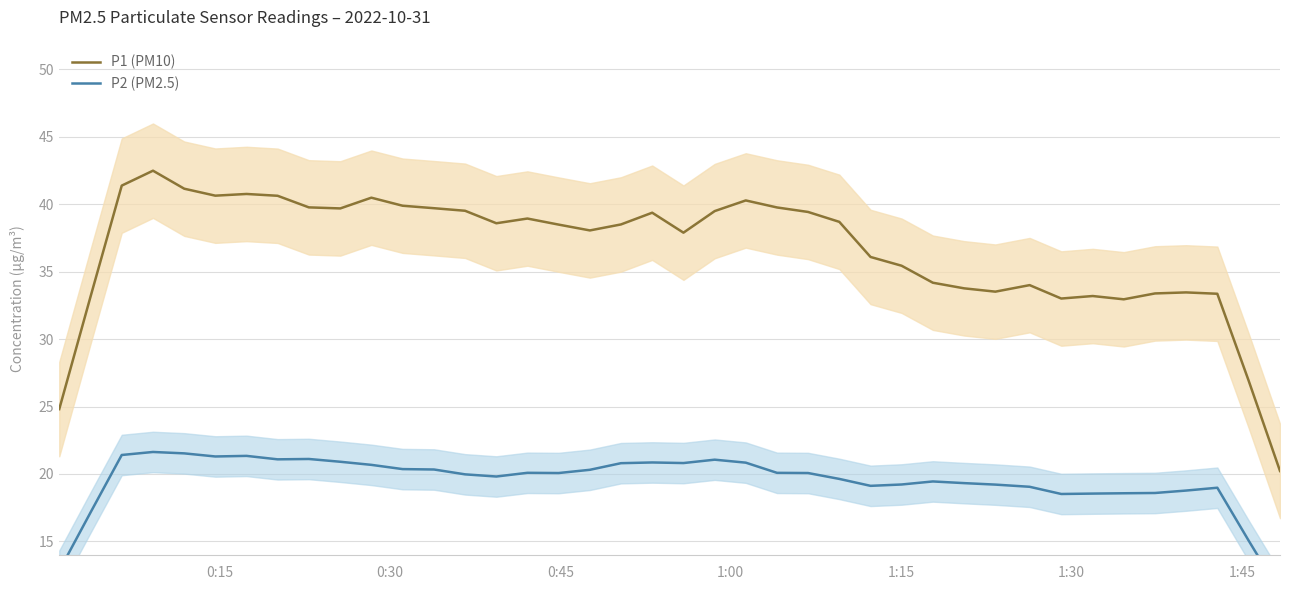

What is the maximum value for P1 (PM10)?

42.5